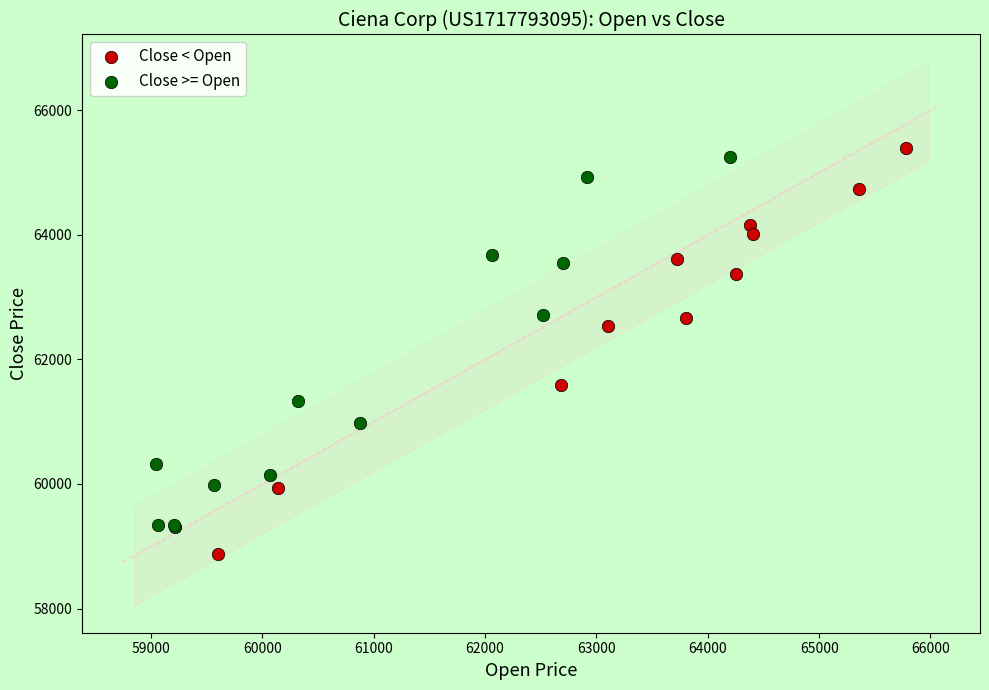

Which series contains the lowest Y value?

Close < Open